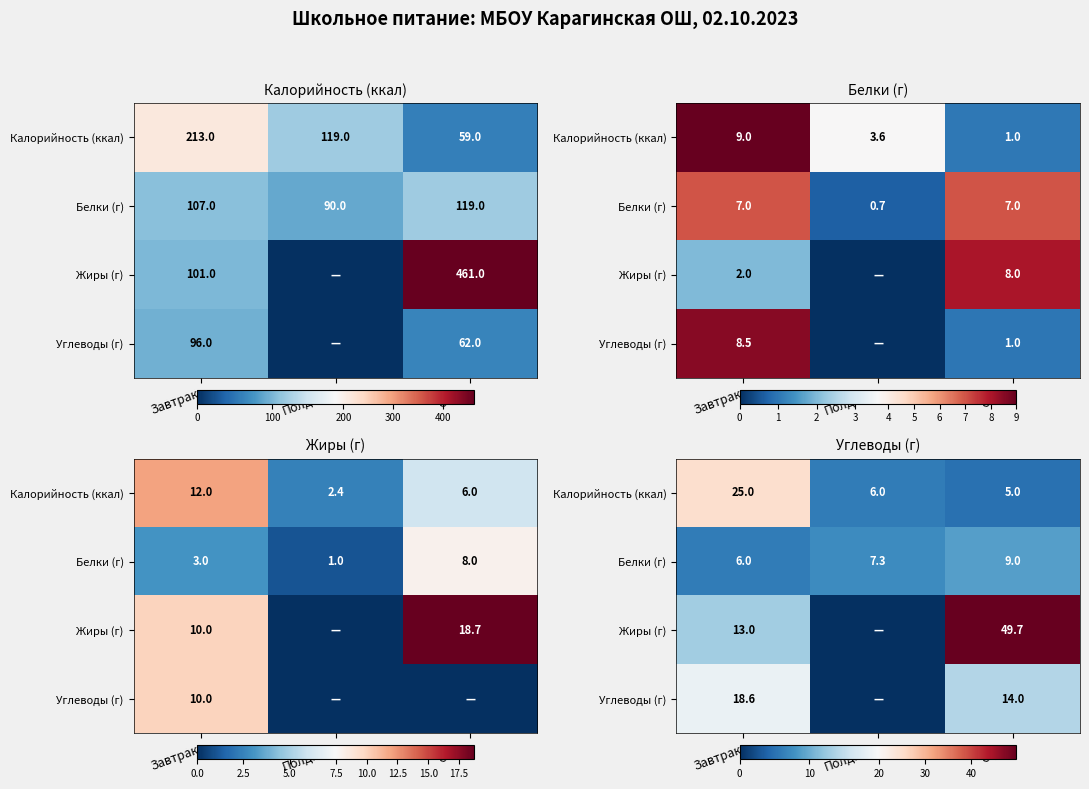

At which category is the sum across all series the highest?

Обед